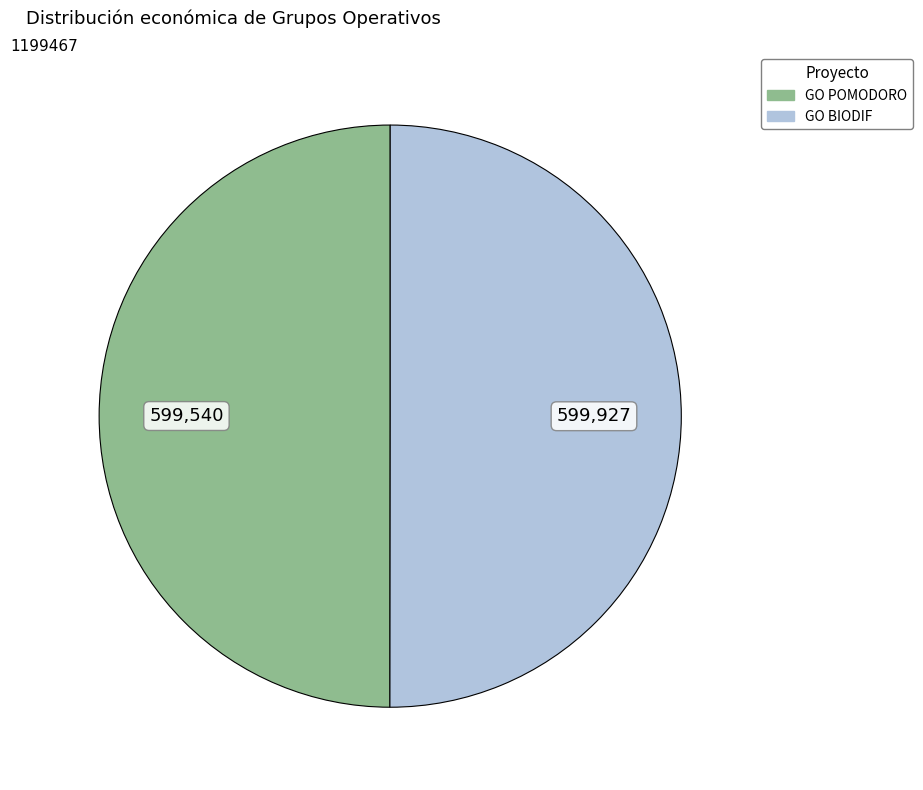

True or false: GO BIODIF accounts for 37% of the total.

False